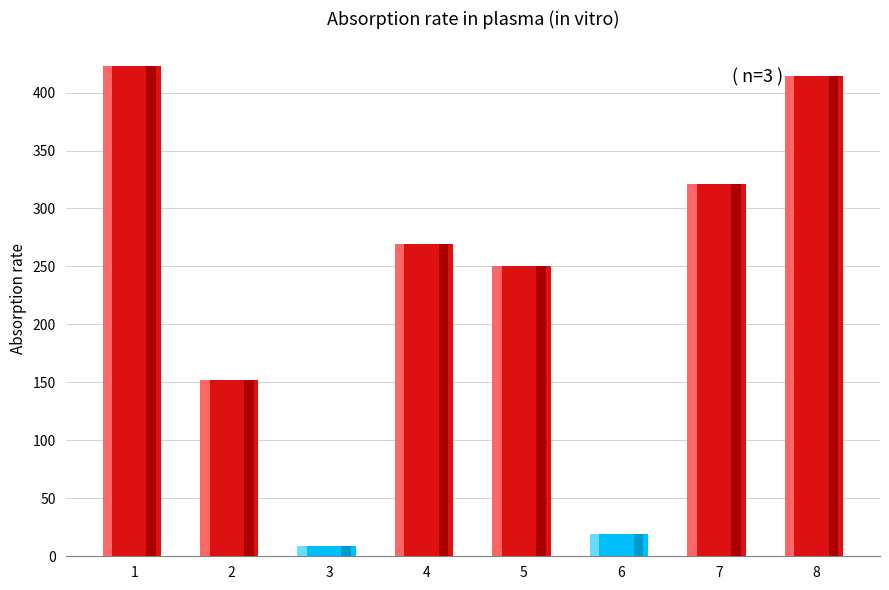

How many data points are above 269?

3